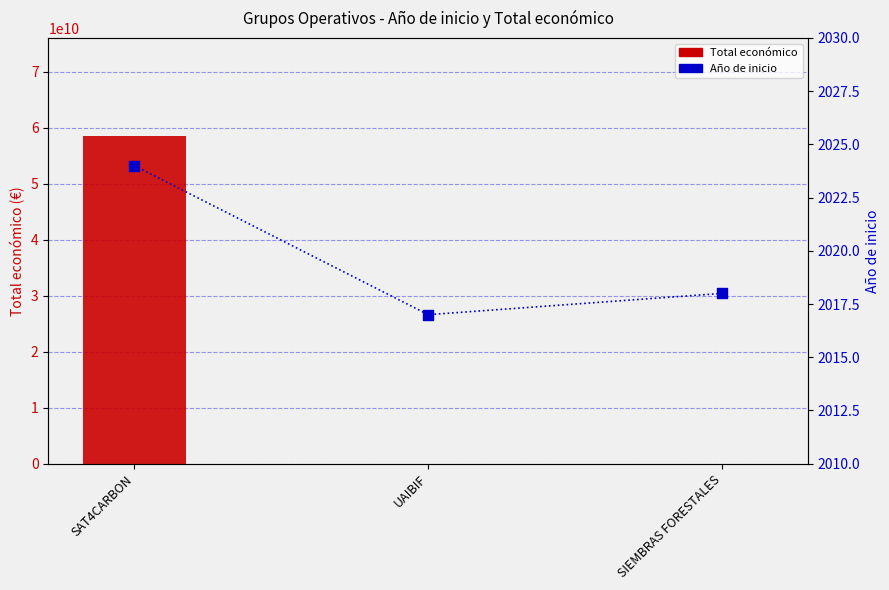

Which series reaches the minimum Y coordinate?

Año de inicio